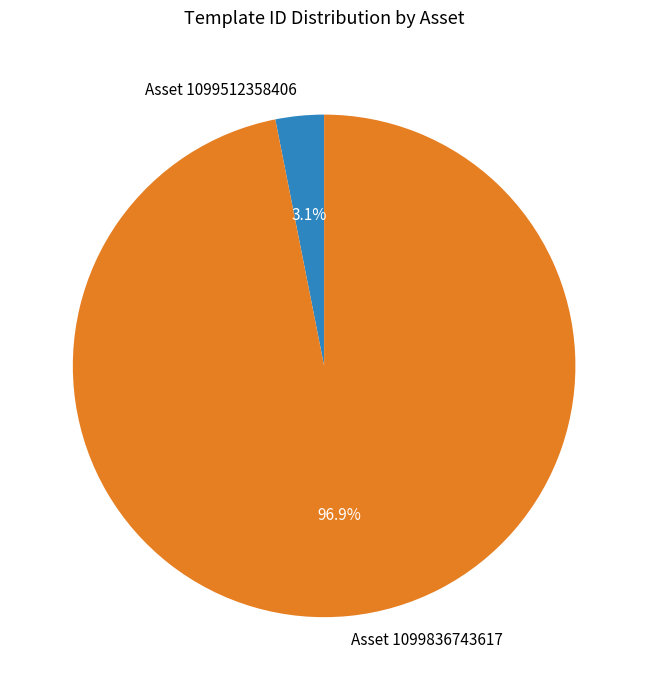

To the nearest percent, what is the difference between the largest and smallest slice percentages?

94%